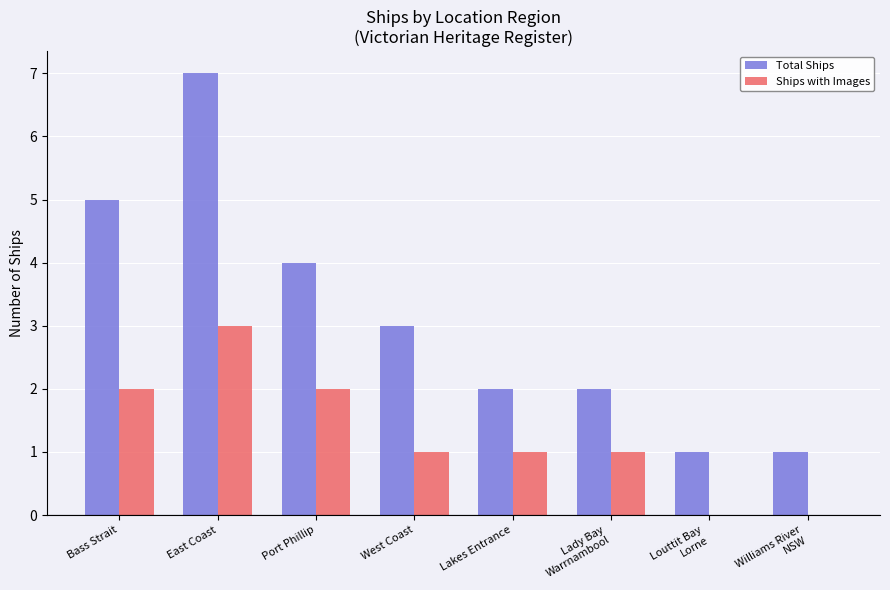

True or false: Total Ships has a value of 3 at West Coast.

True